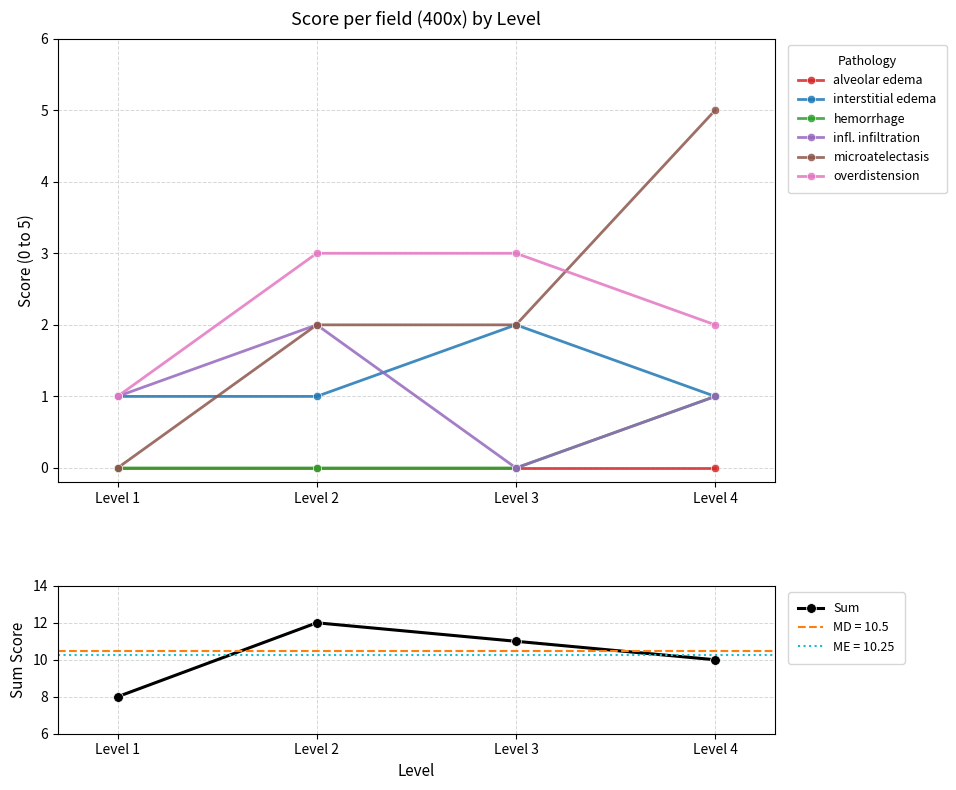

Is the value of interstitial edema at Level 4 greater than the value of hemorrhage at Level 2?

Yes